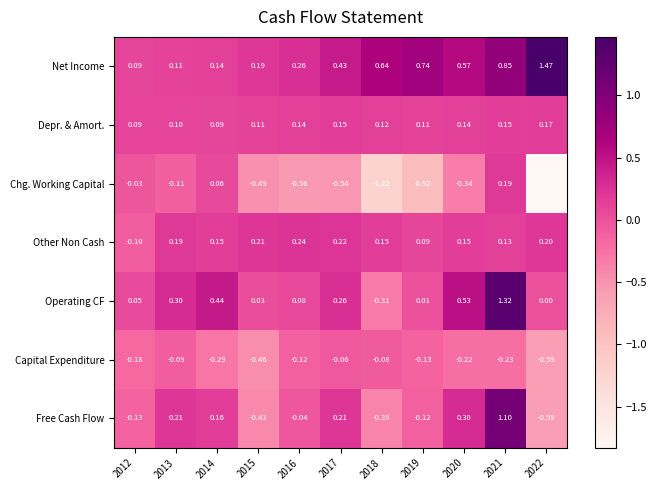

Which series has the largest total across all categories?

Net Income